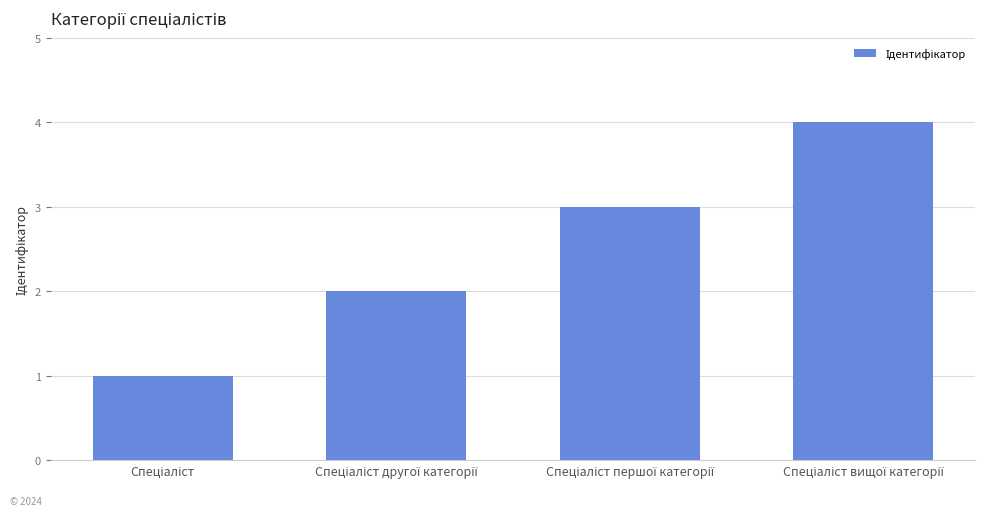

How many data points are less than 3?

2